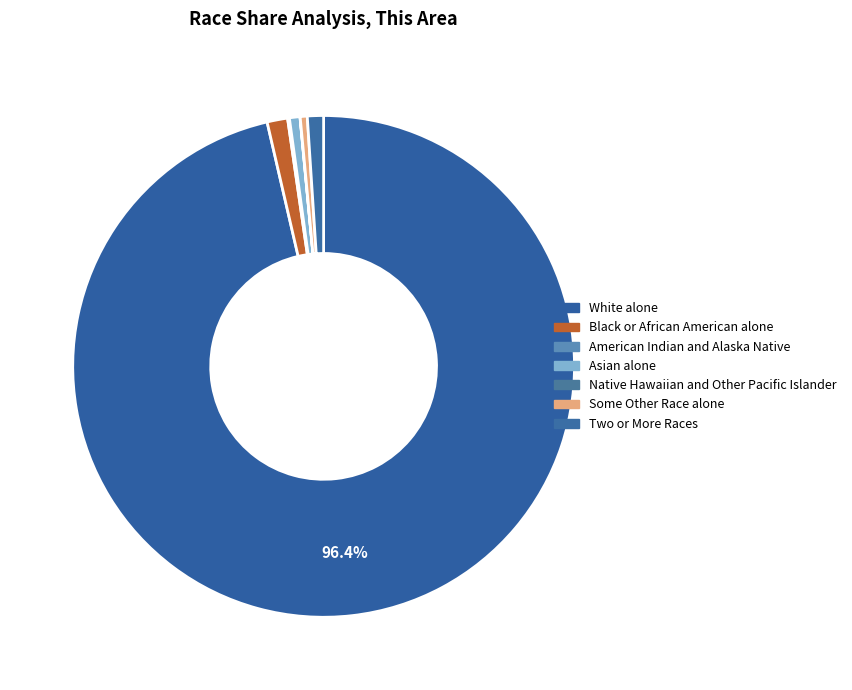

To the nearest percent, what is the difference between the American Indian and Alaska Native and Black or African American alone slice percentages?

1%